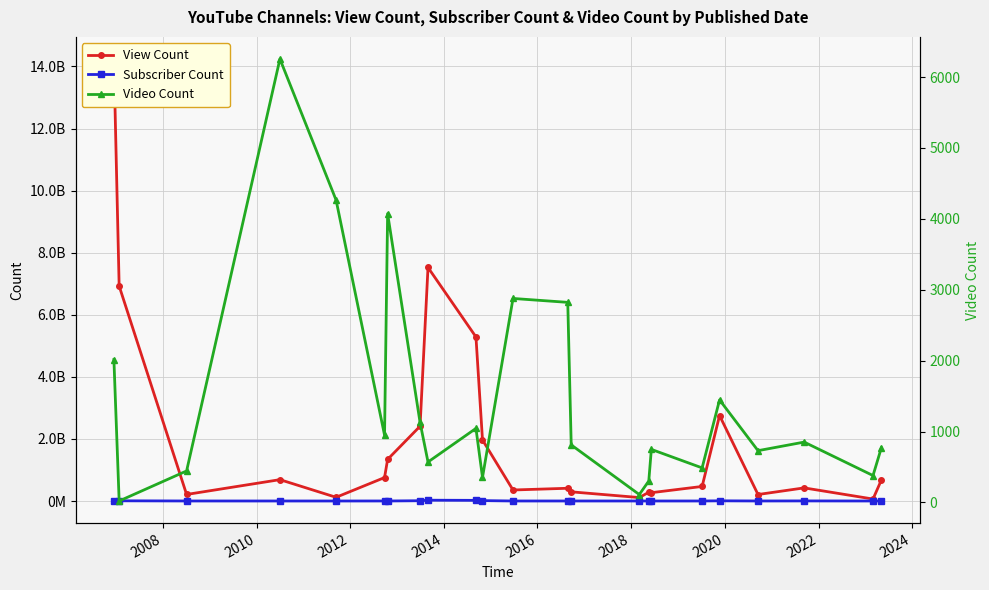

True or false: Subscriber Count and Video Count intersect in this chart.

False